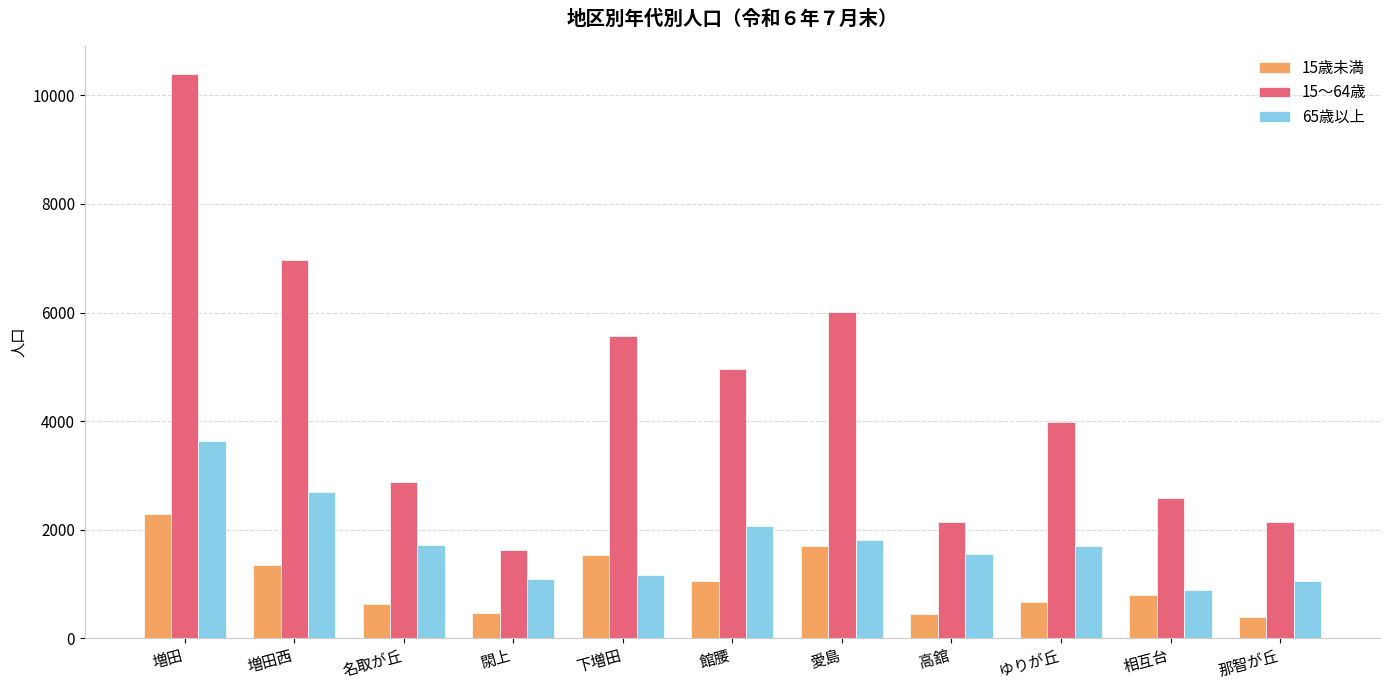

What are all the series names shown in the legend?

15歳未満, 15～64歳, 65歳以上